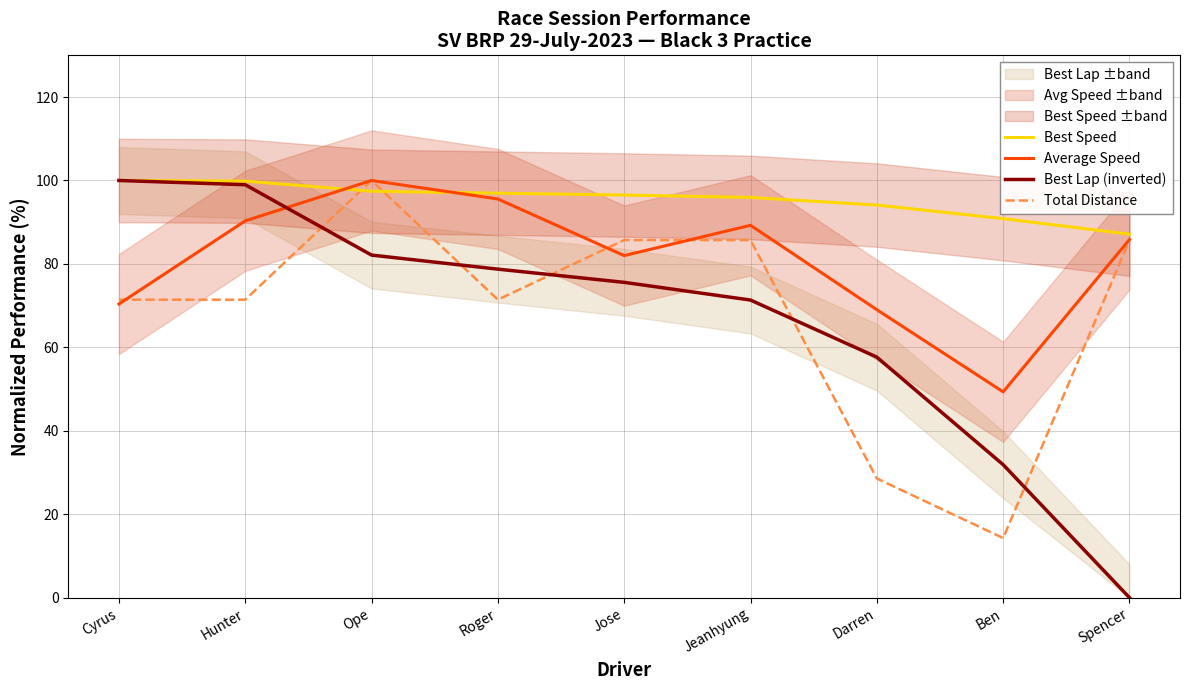

Rank the categories by Best Speed value from highest to lowest.

Cyrus, Hunter, Ope, Roger, Jose, Jeanhyung, Darren, Ben, Spencer